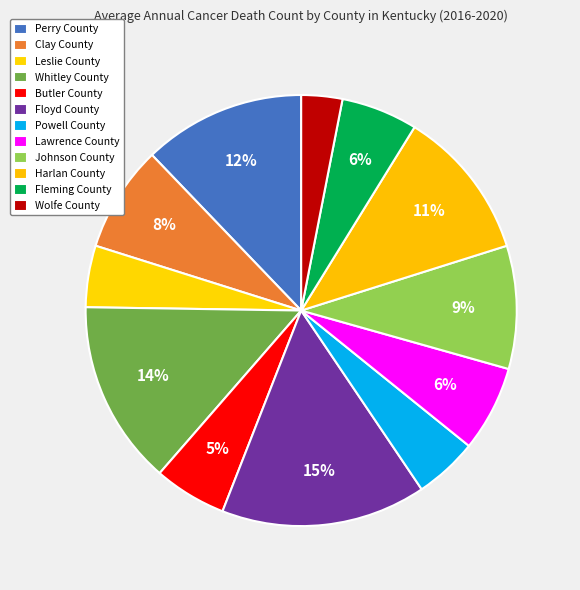

Count the number of slices in the pie.

12